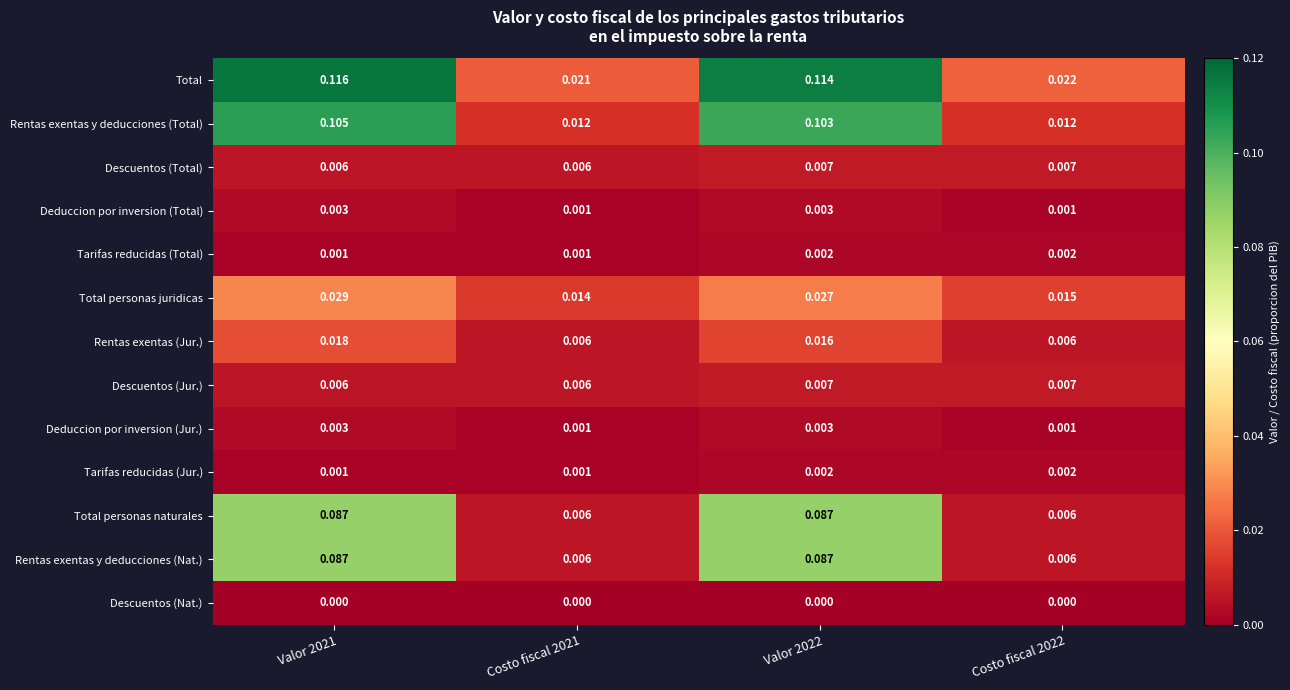

Which series changed the most between Valor 2022 and Costo fiscal 2022?

Total